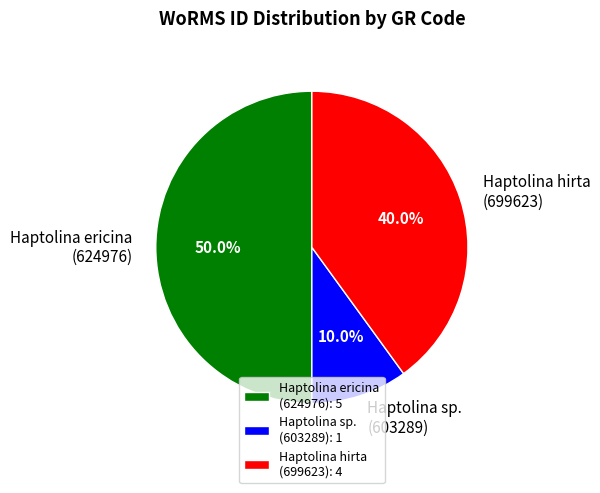

Does Haptolina sp. (603289) account for over 50% of the chart?

No